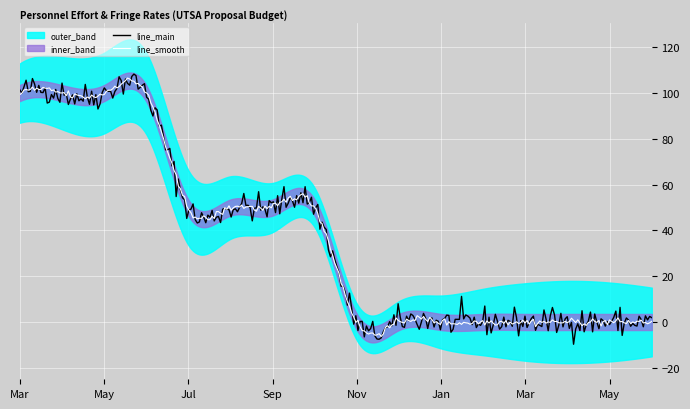

What value does the line_main series have at 0?

100.0